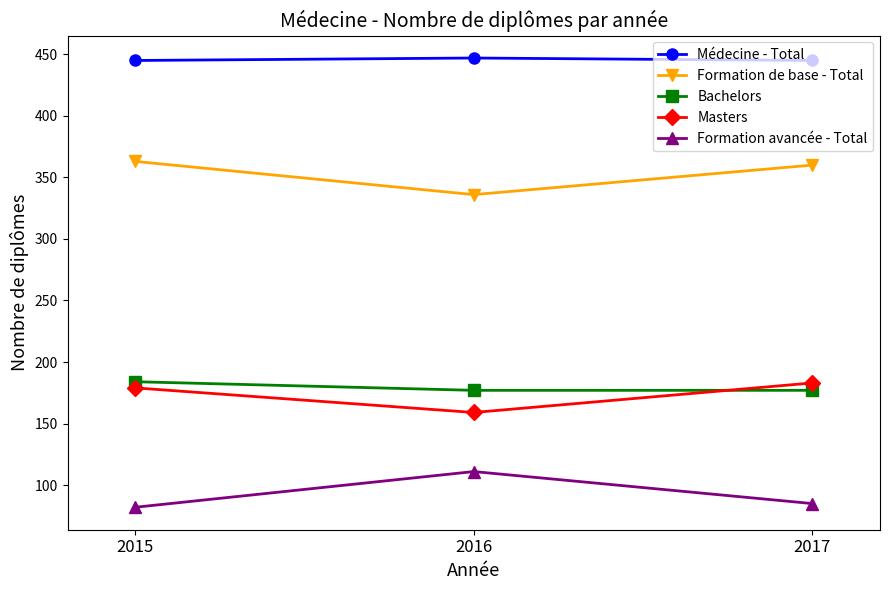

What is the total value across all series at 2015?

1253